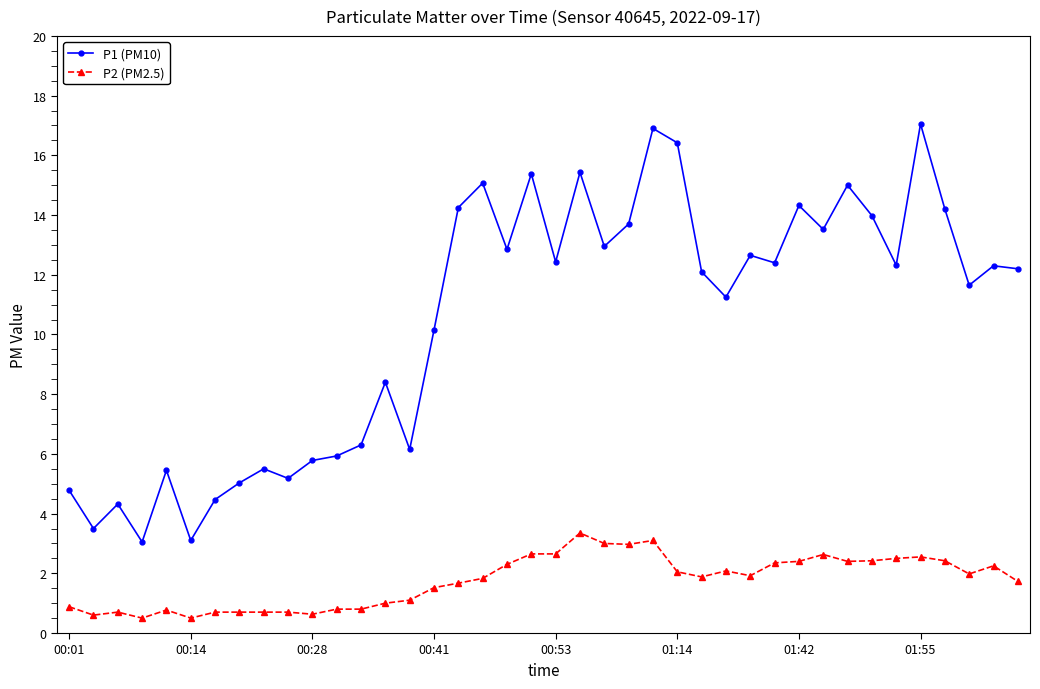

What is the average value of the P1 (PM10) series?

10.4